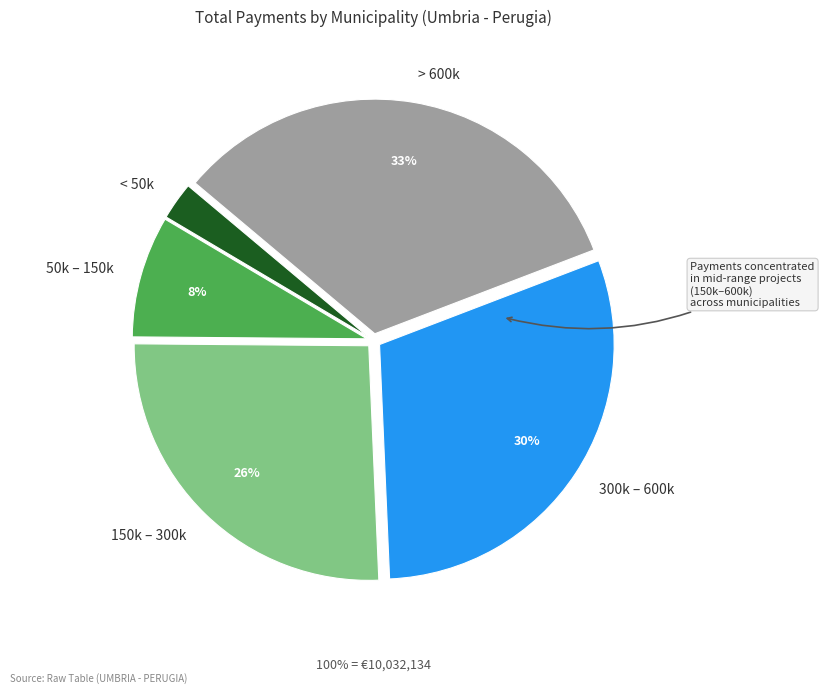

Is the sum of < 50k and 300k – 600k greater than half?

No